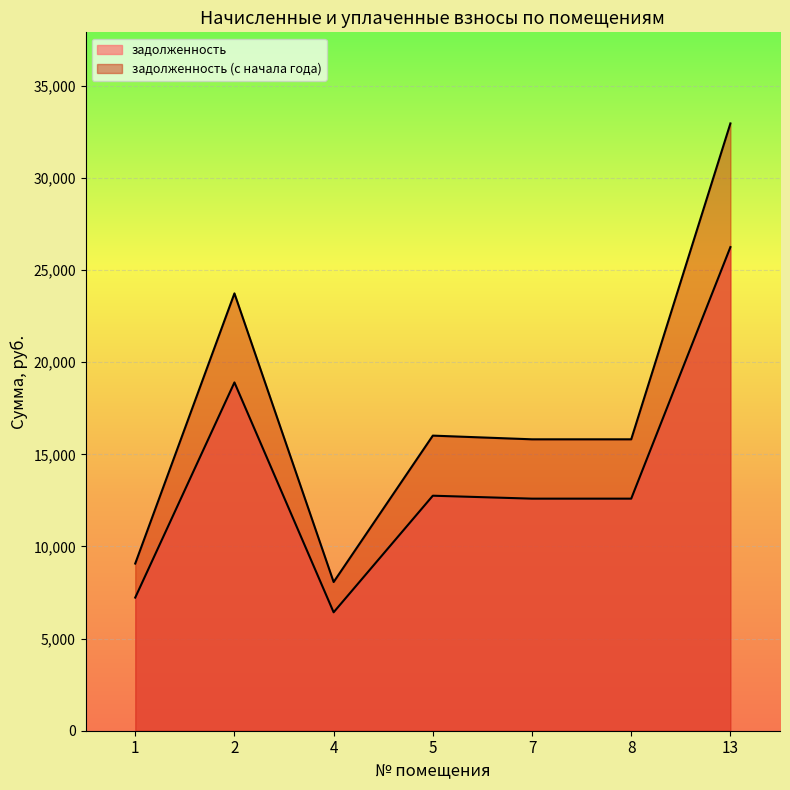

True or false: задолженность (с начала года) and задолженность intersect in this chart.

False